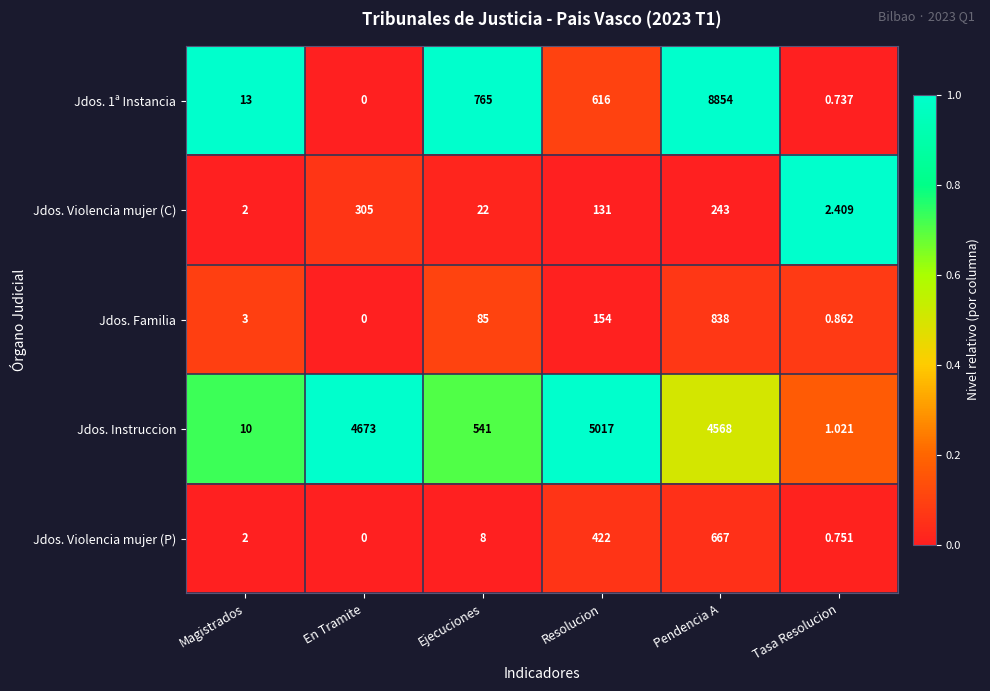

What is the total value across all series at En Tramite?

4978.0